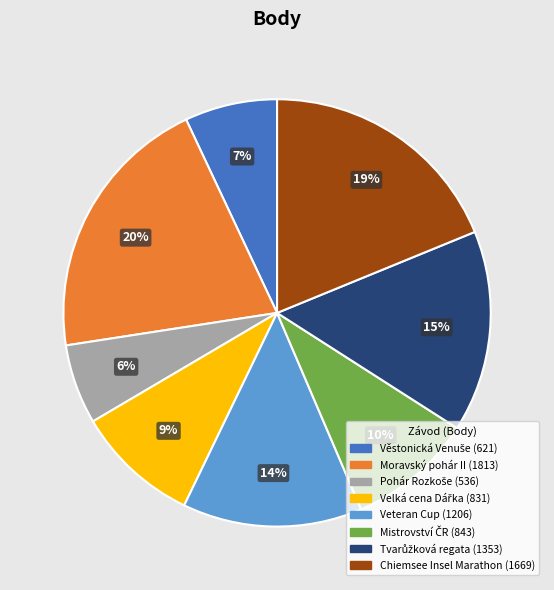

Does any single category account for the majority?

No